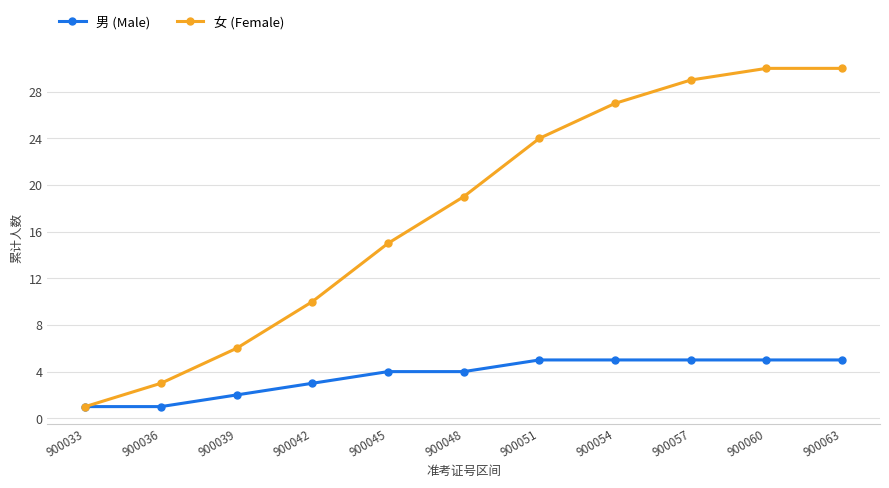

Count the number of categories in the chart.

11